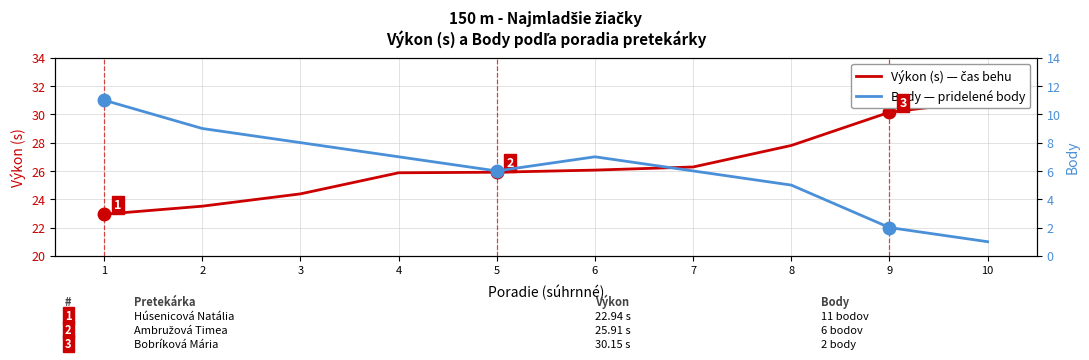

What are all the series names shown in the legend?

Výkon (s), Body